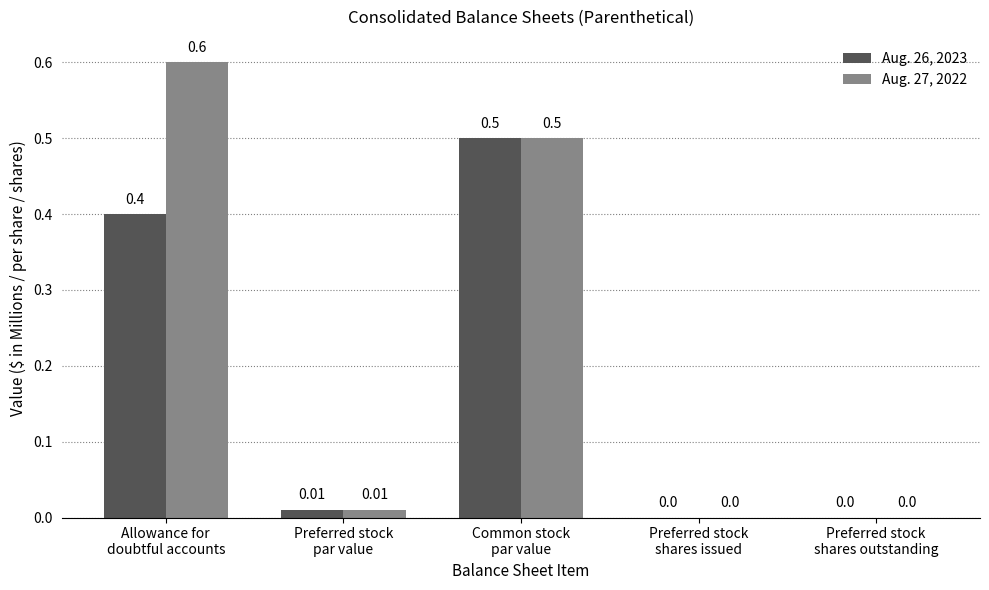

Which series has the widest spread of values?

Aug. 27, 2022